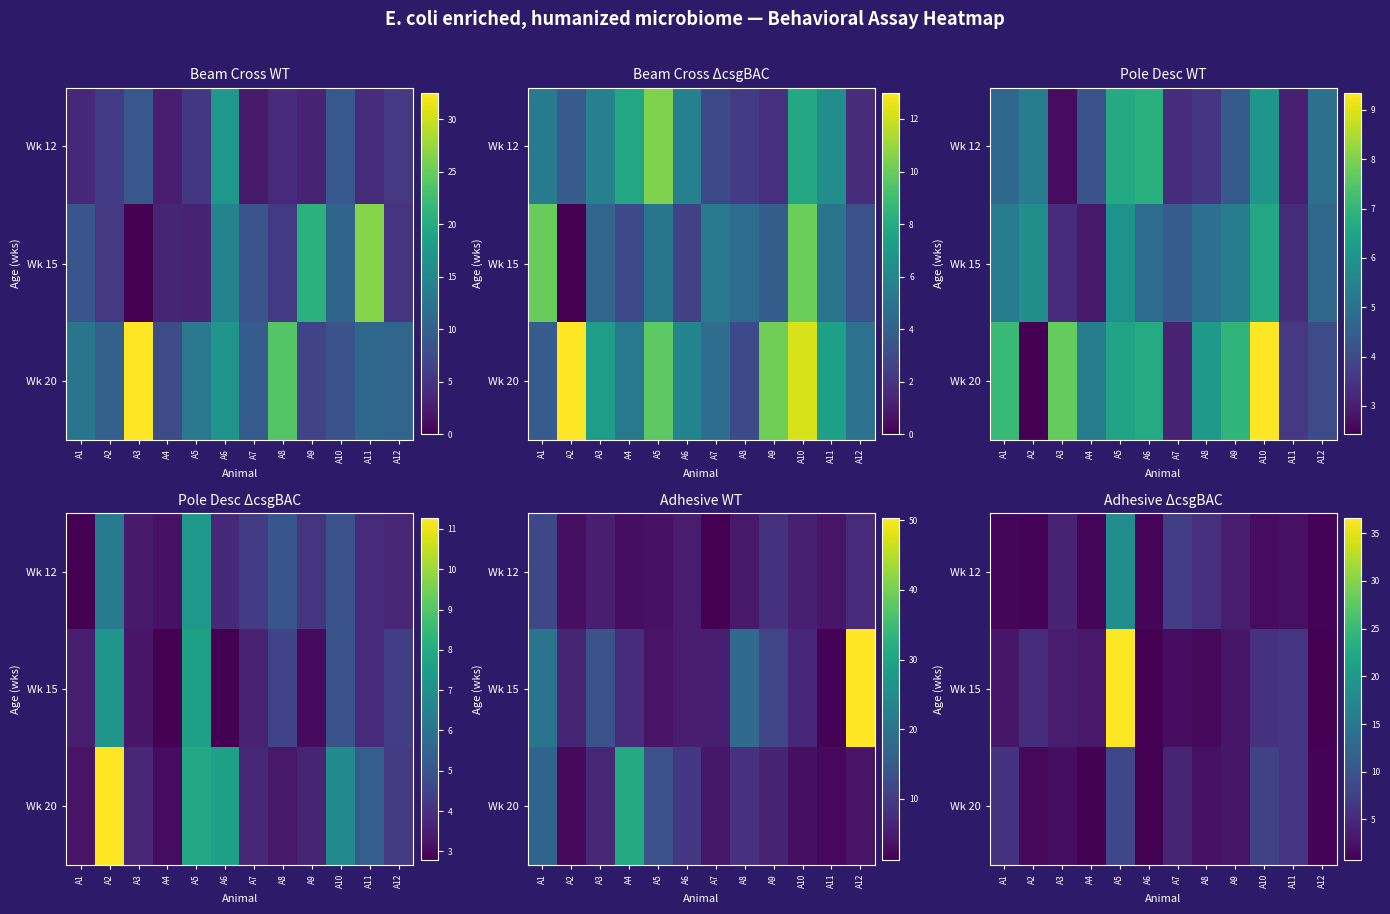

What is the total value across all series at A5?

63.3